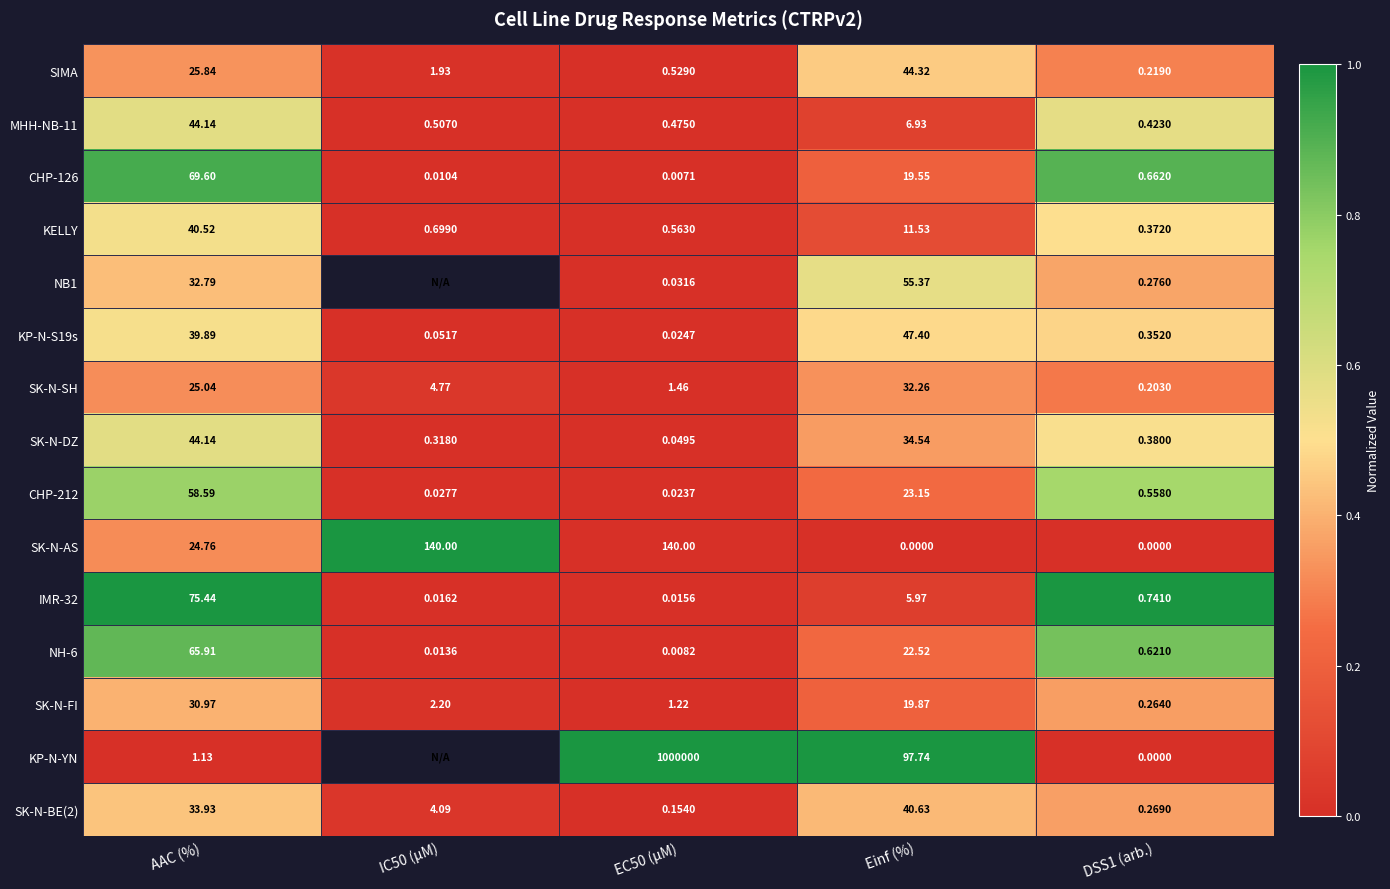

What is the total value across all series at Einf (%)?

461.8